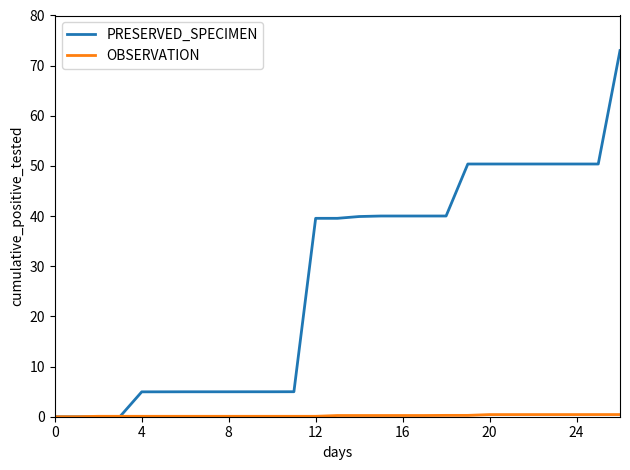

Which series has the largest range (max minus min)?

PRESERVED_SPECIMEN